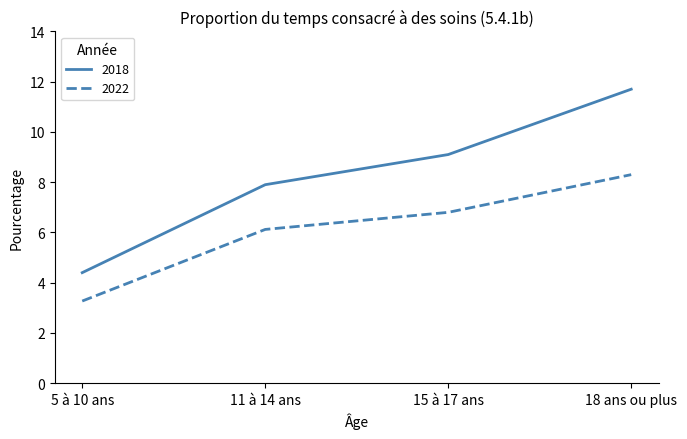

What is the total value across all series at 15 à 17 ans?

15.9